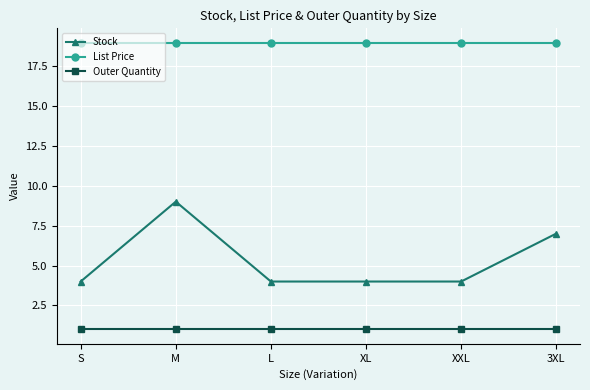

How many distinct data groups are displayed?

3